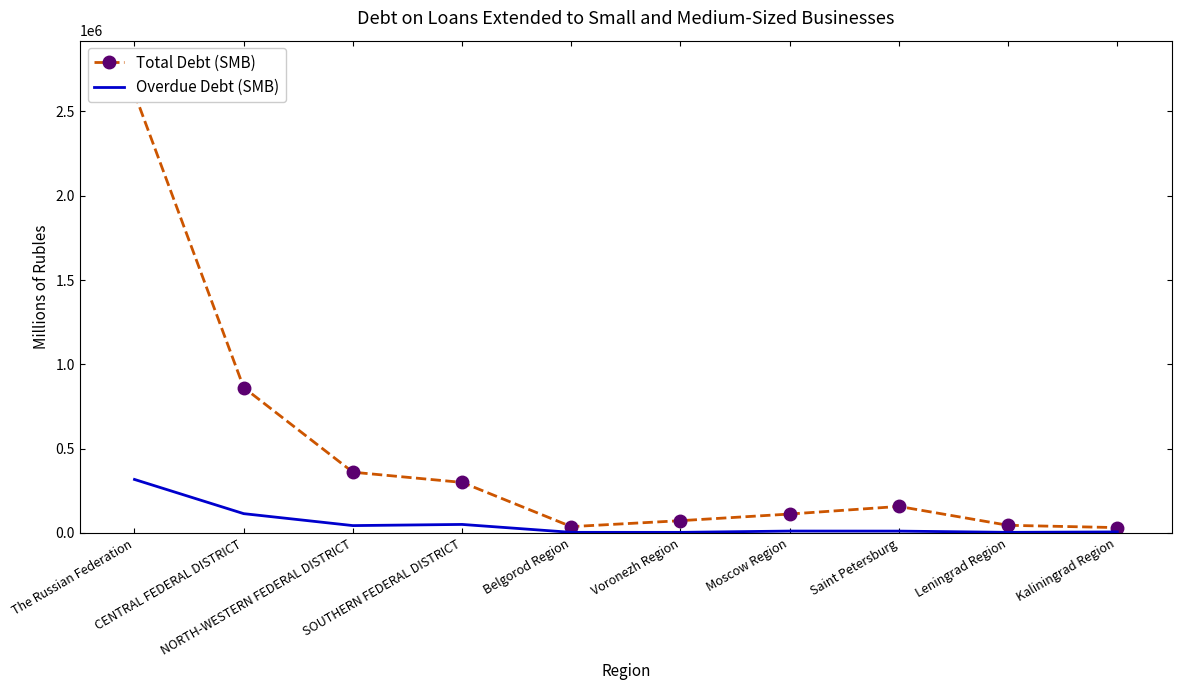

Reading left to right, what are all the values shown in this chart?

Total Debt (SMB): The Russian Federation=2606868	CENTRAL FEDERAL DISTRICT=862349	NORTH-WESTERN FEDERAL DISTRICT=360306	SOUTHERN FEDERAL DISTRICT=299809	Belgorod Region=37508	Voronezh Region=72747	Moscow Region=112188	Saint Petersburg=157291	Leningrad Region=45400	Kaliningrad Region=31682
Overdue Debt (SMB): The Russian Federation=317346	CENTRAL FEDERAL DISTRICT=114467	NORTH-WESTERN FEDERAL DISTRICT=43613	SOUTHERN FEDERAL DISTRICT=50534	Belgorod Region=3620	Voronezh Region=3531	Moscow Region=11210	Saint Petersburg=10908	Leningrad Region=3659	Kaliningrad Region=6152